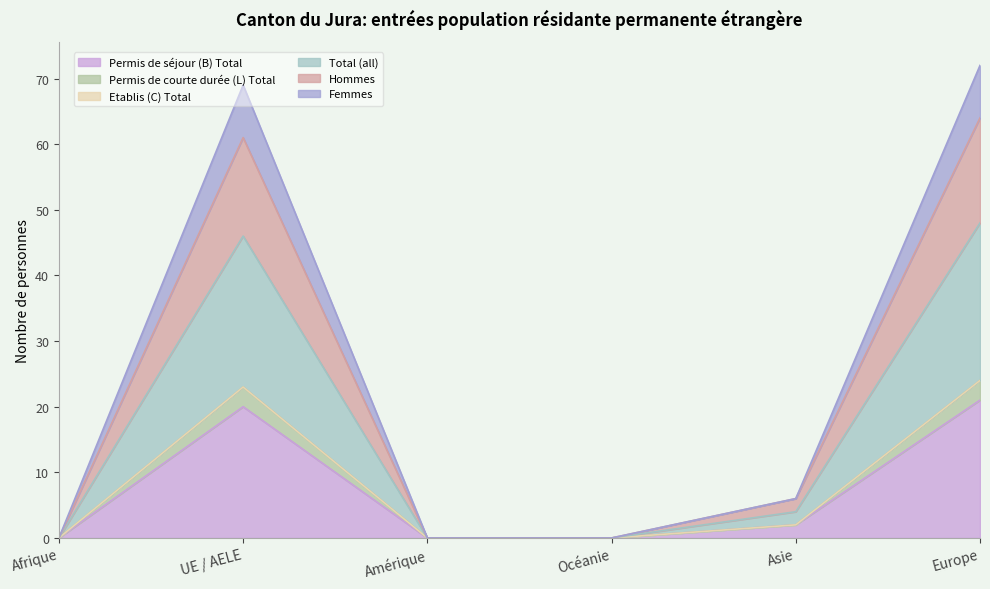

What is the highest value of the Permis de séjour (B) Total series?

21